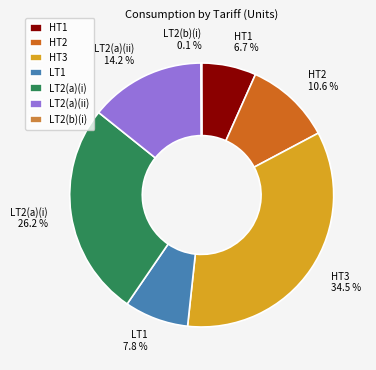

How much of the chart is everything except HT1 6.7 %?

93.3%